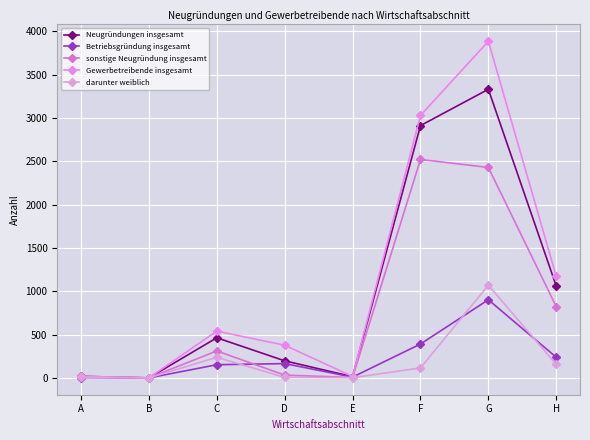

What is the value of the Gewerbetreibende insgesamt point at the 7th from the left?

3885